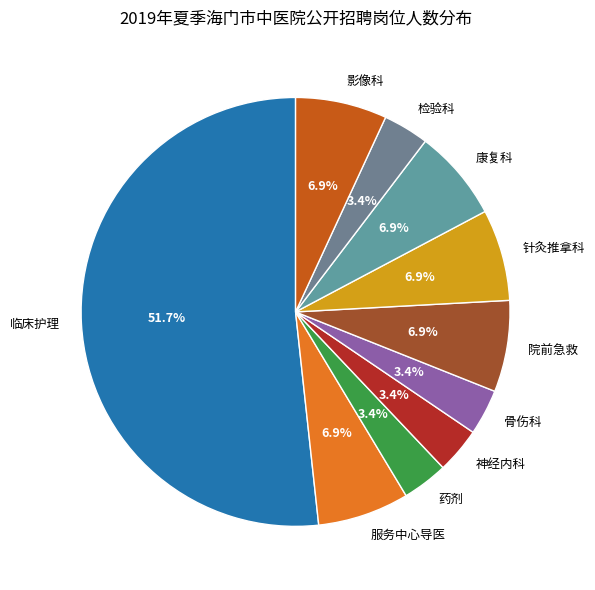

Which category has the biggest portion of the pie?

临床护理